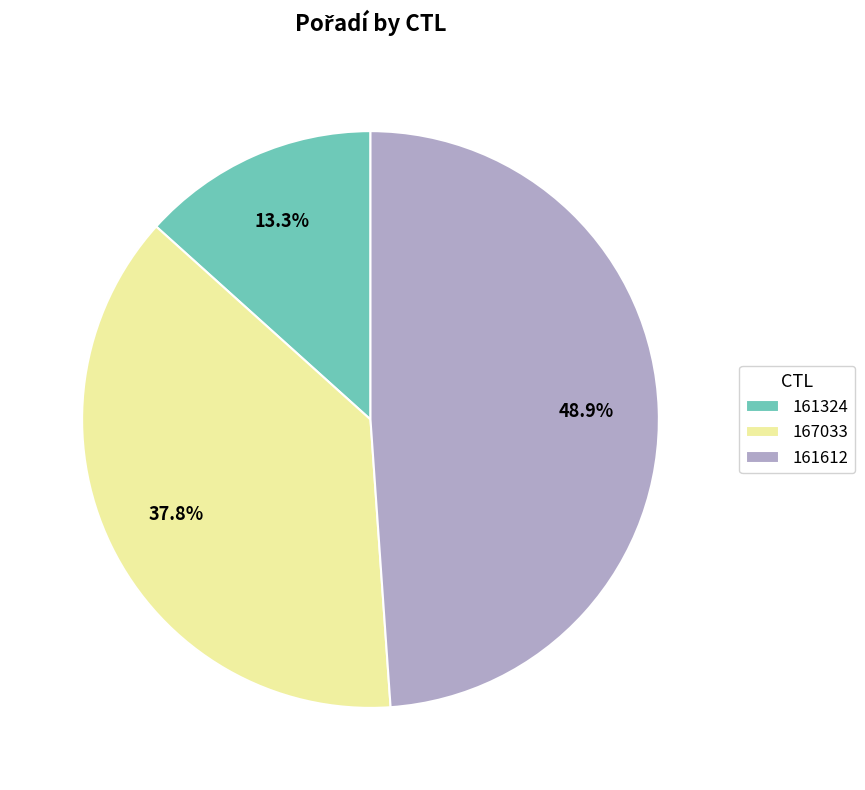

What percentage is NOT represented by 161324?

86.7%